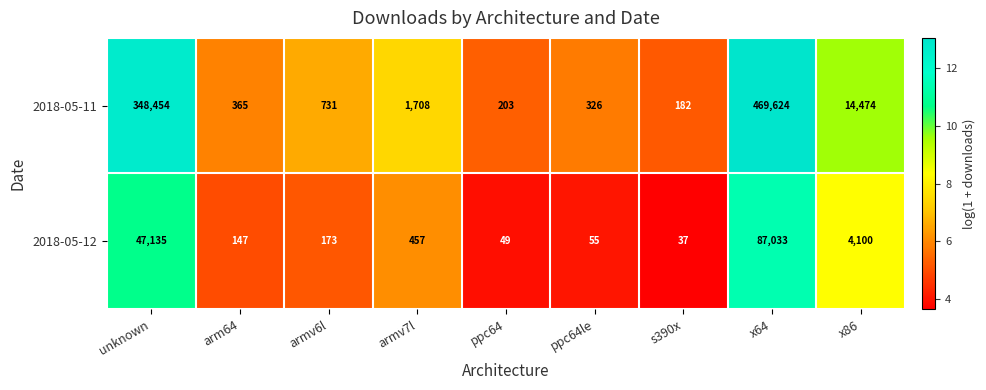

Which series has the largest range (max minus min)?

2018-05-11